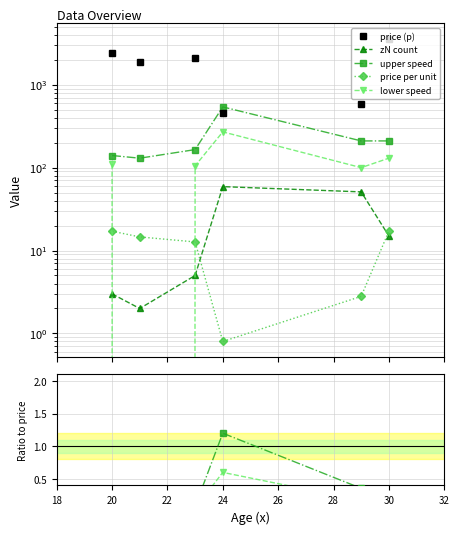

What is the minimum value for price (p)?

450.0